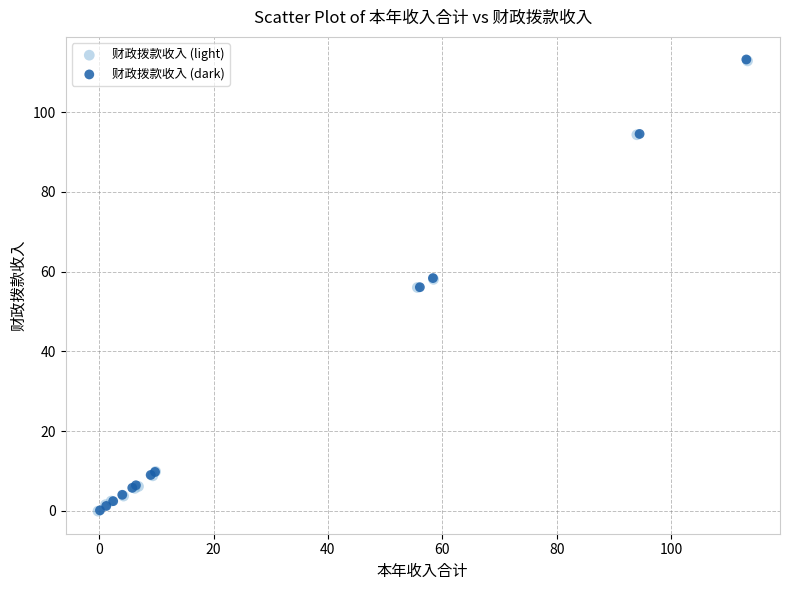

Which series has the widest spread of Y values?

财政拨款收入 (dark)